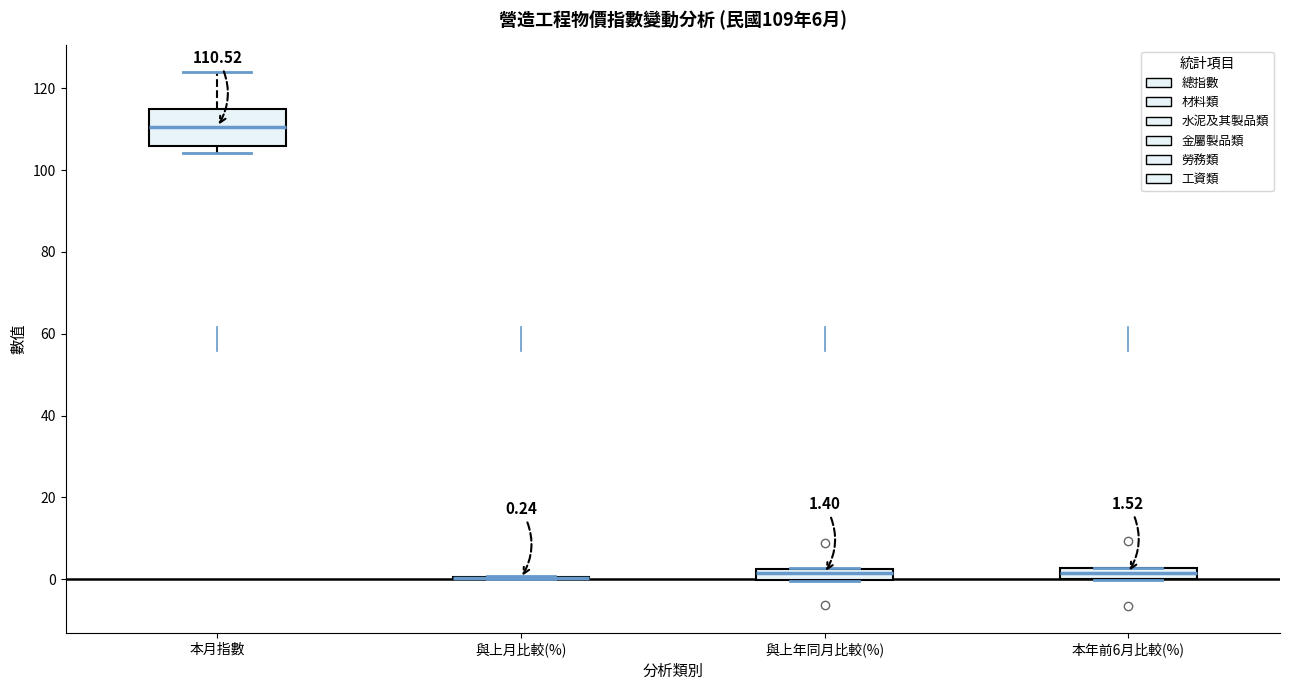

Comparing the boxes themselves (not the whiskers), which one is the tallest?

本月指數